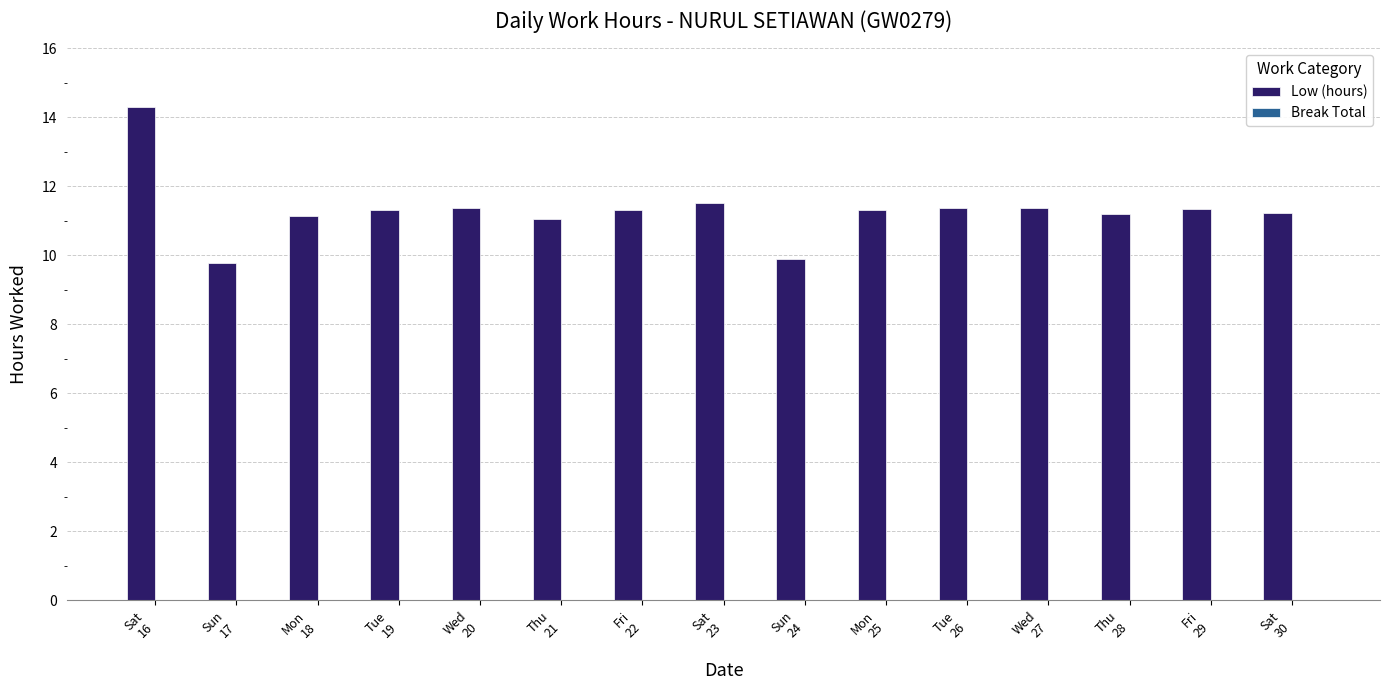

What is the sum of all values?

169.5